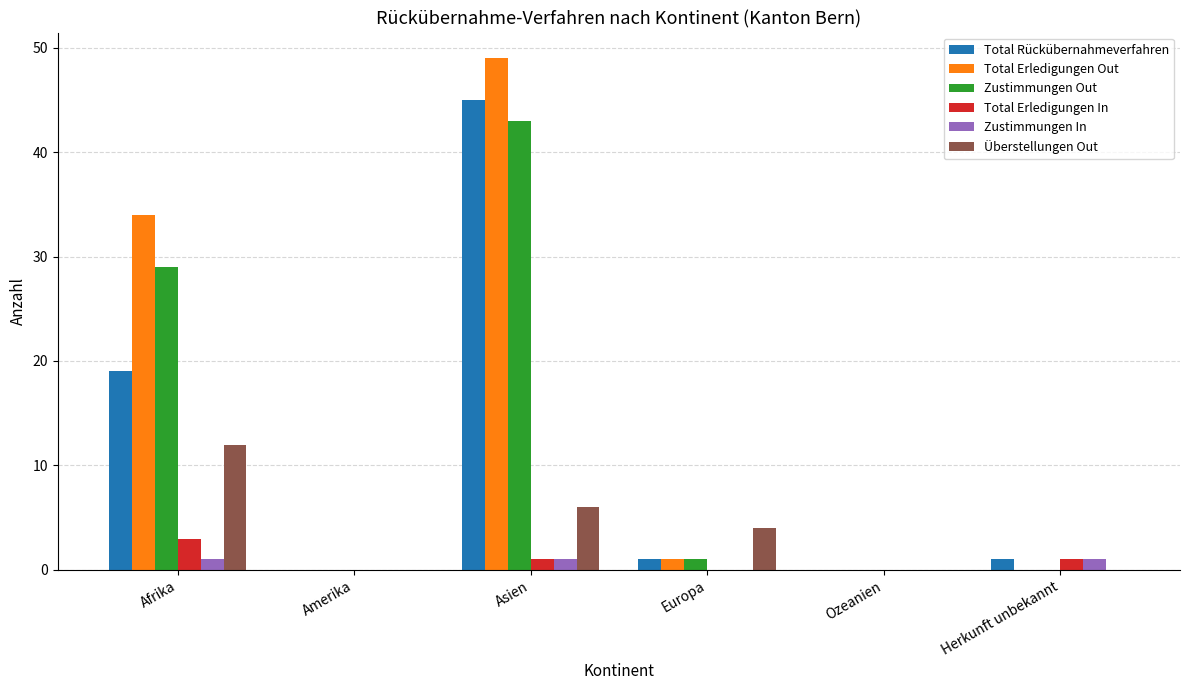

Which series has the widest spread of values?

Total Erledigungen Out